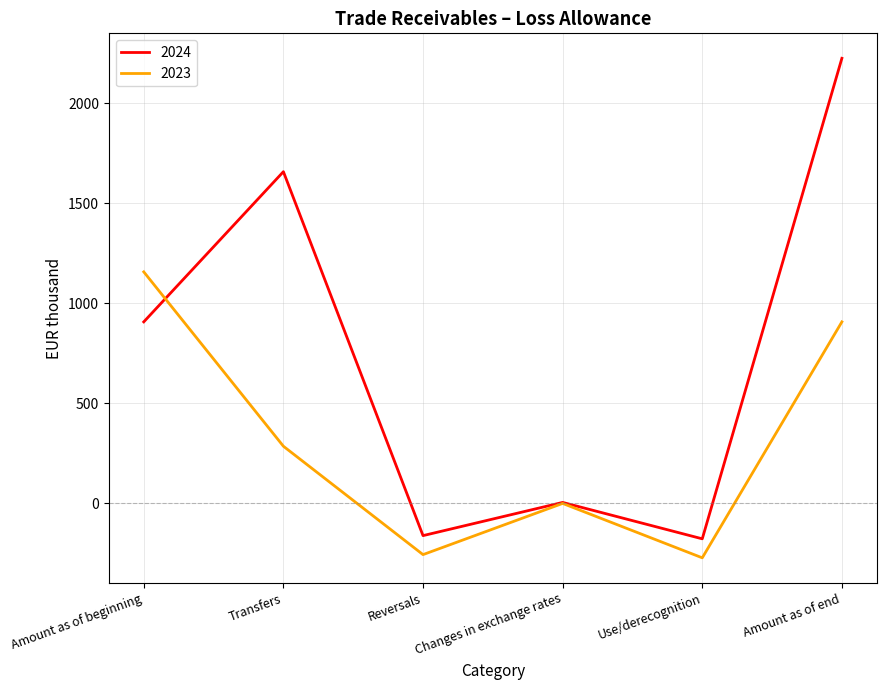

How many lines are shown in the chart?

2